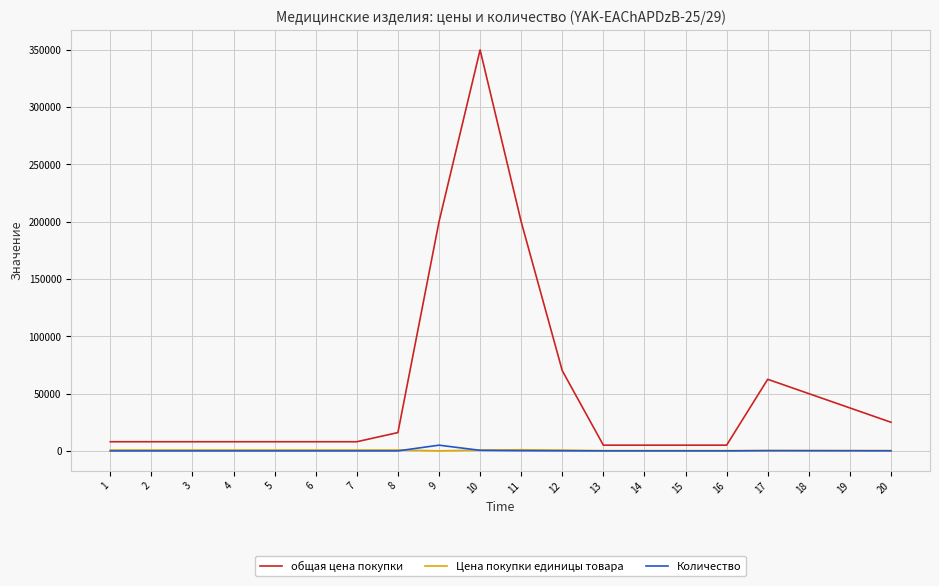

Which series has the widest spread of values?

общая цена покупки